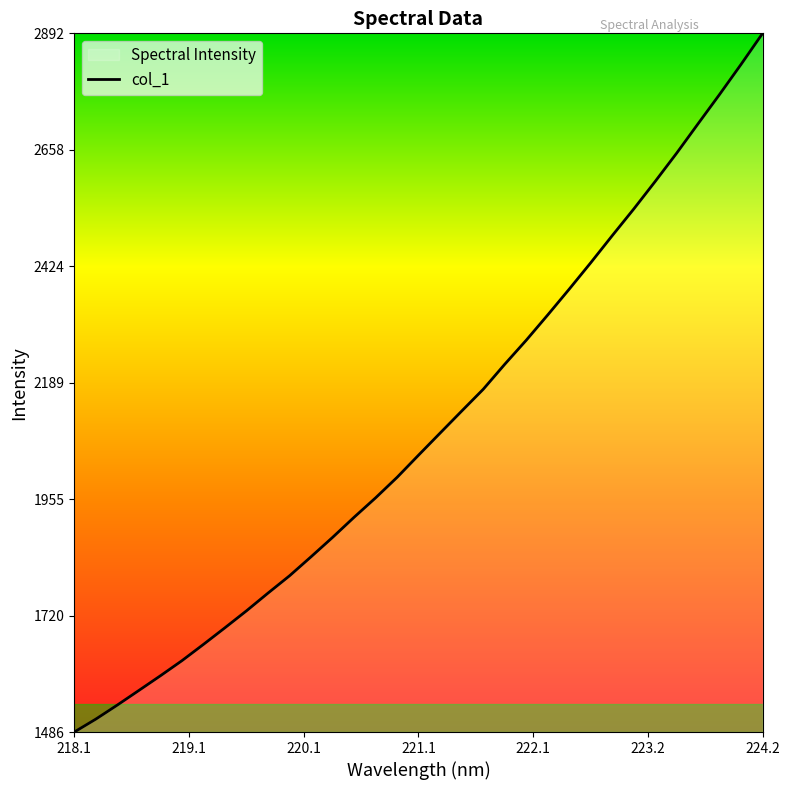

What is the smallest value displayed?

1485.9